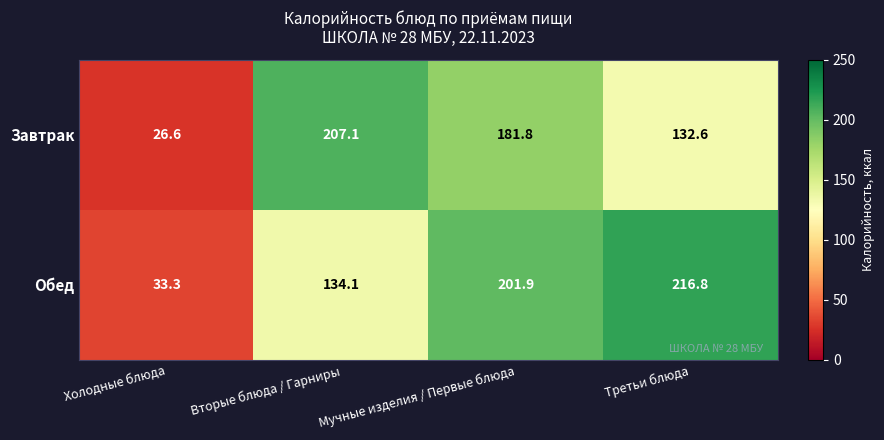

Which series has the largest range (max minus min)?

Обед